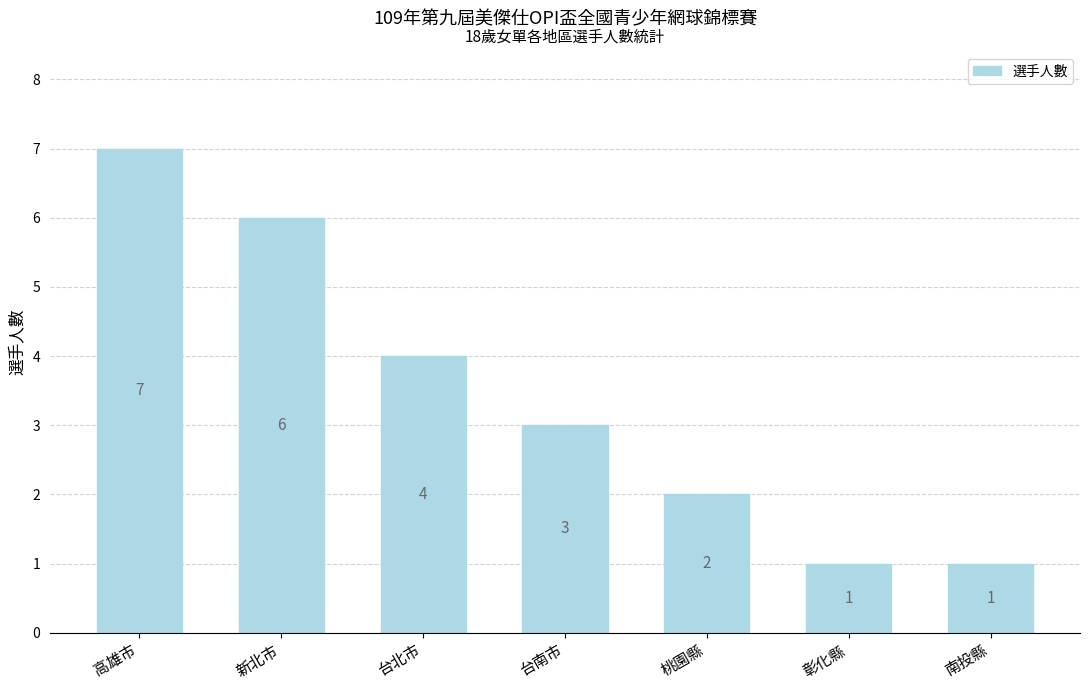

Read the value at 桃園縣.

2